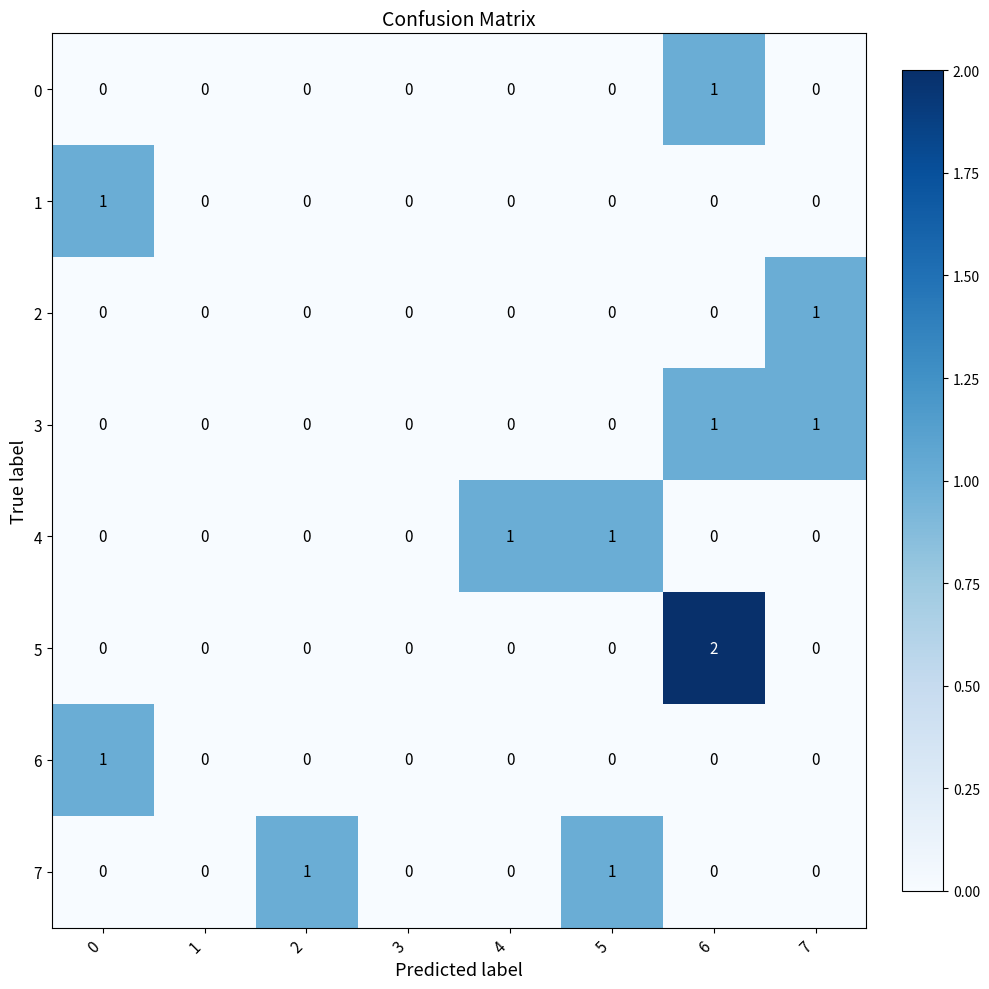

How many 7 values are between 0 and 1?

8